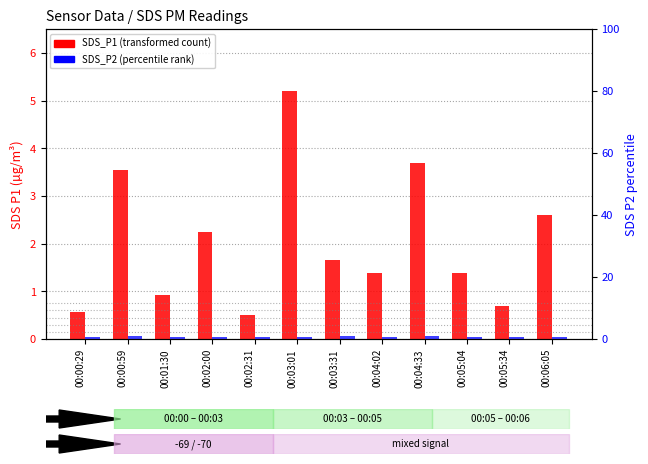

Which series has the largest total across all categories?

SDS_P1